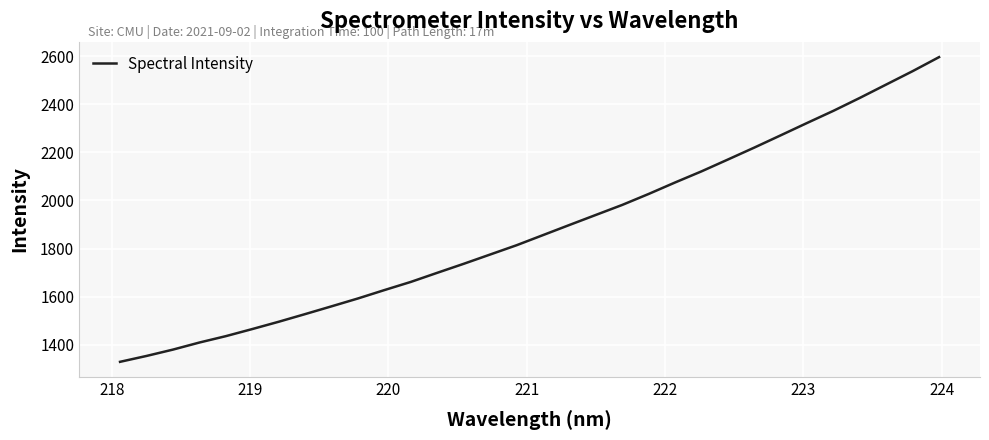

How many series are shown in this chart?

1